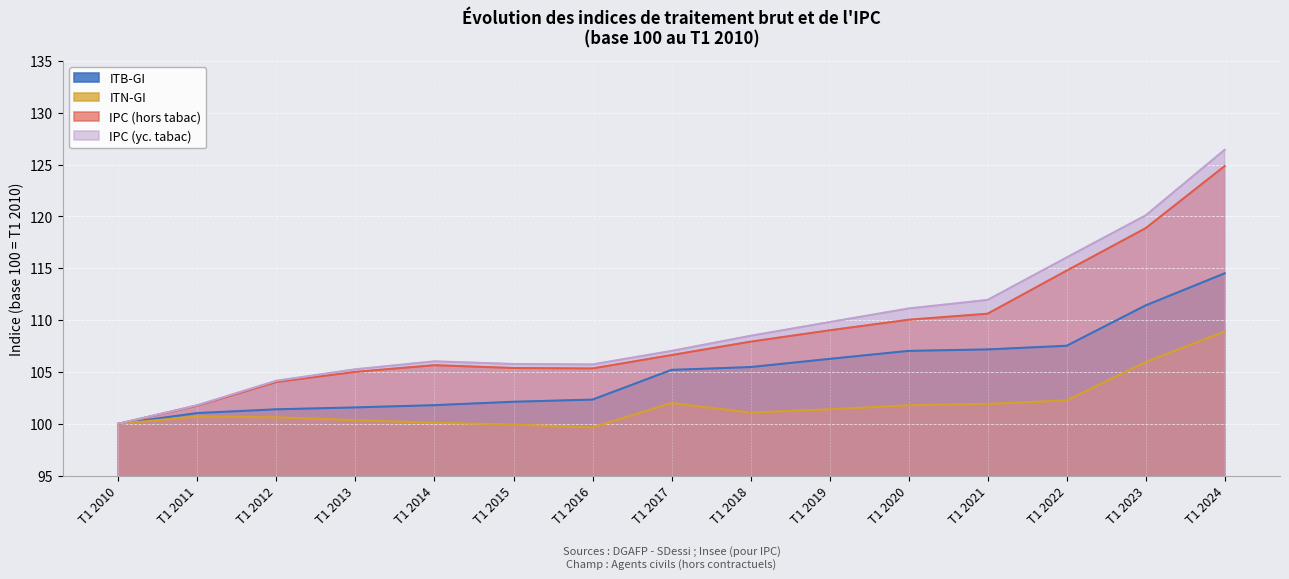

At which label does ITB-GI first exceed 105?

T1 2017